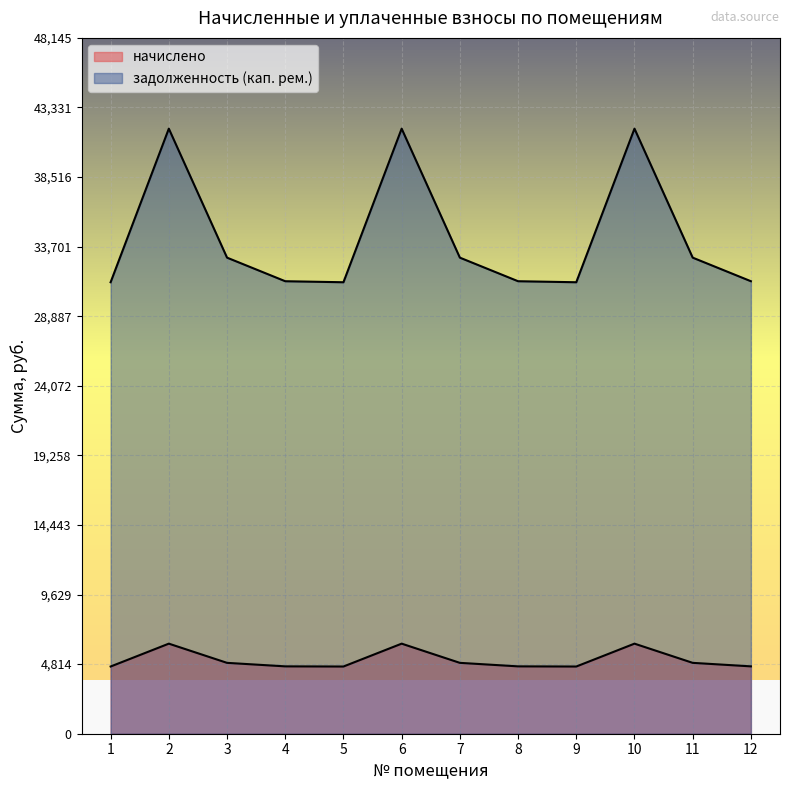

Which series has the widest spread of values?

задолженность (кап. рем.)